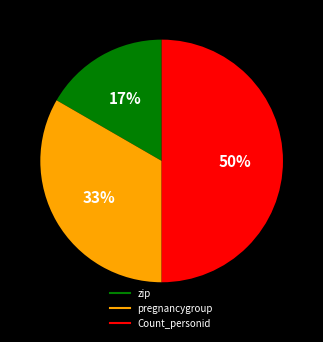

Approximately how many times larger is the value at pregnancygroup compared to Count_personid?

0.7